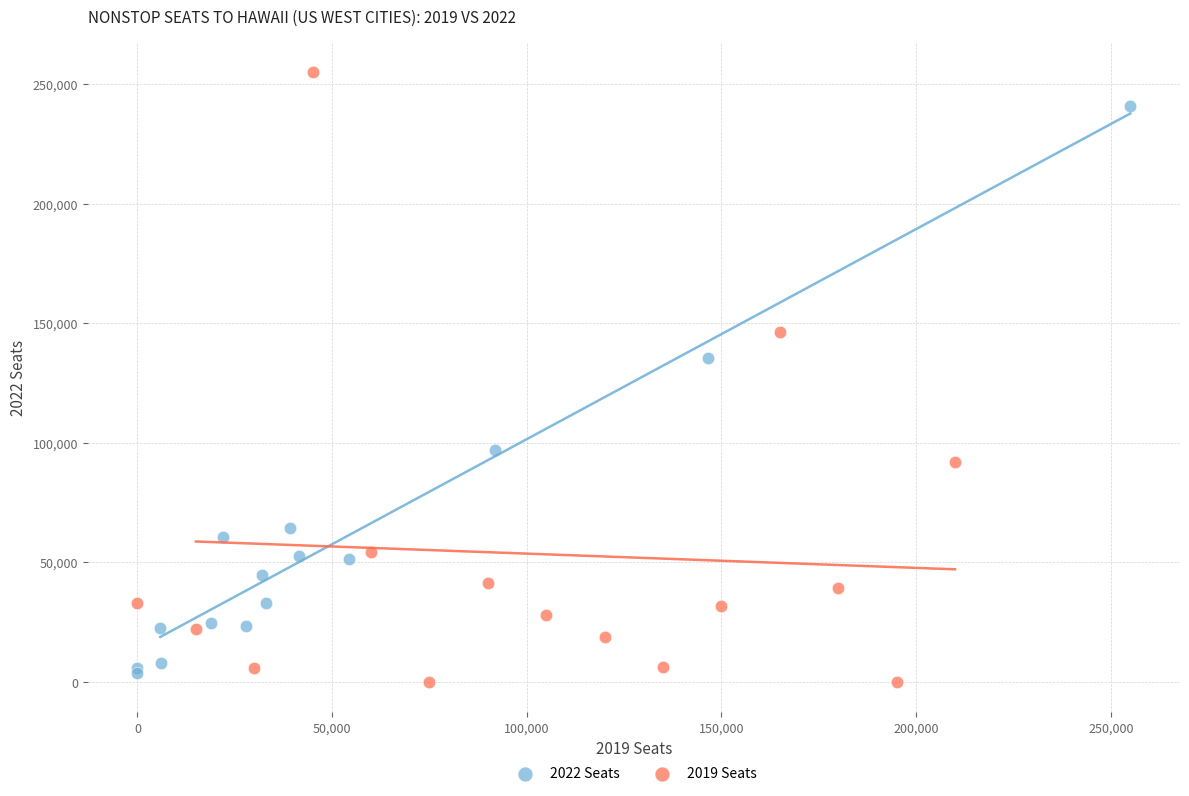

Which series has the largest Y range (max minus min)?

2019 Seats